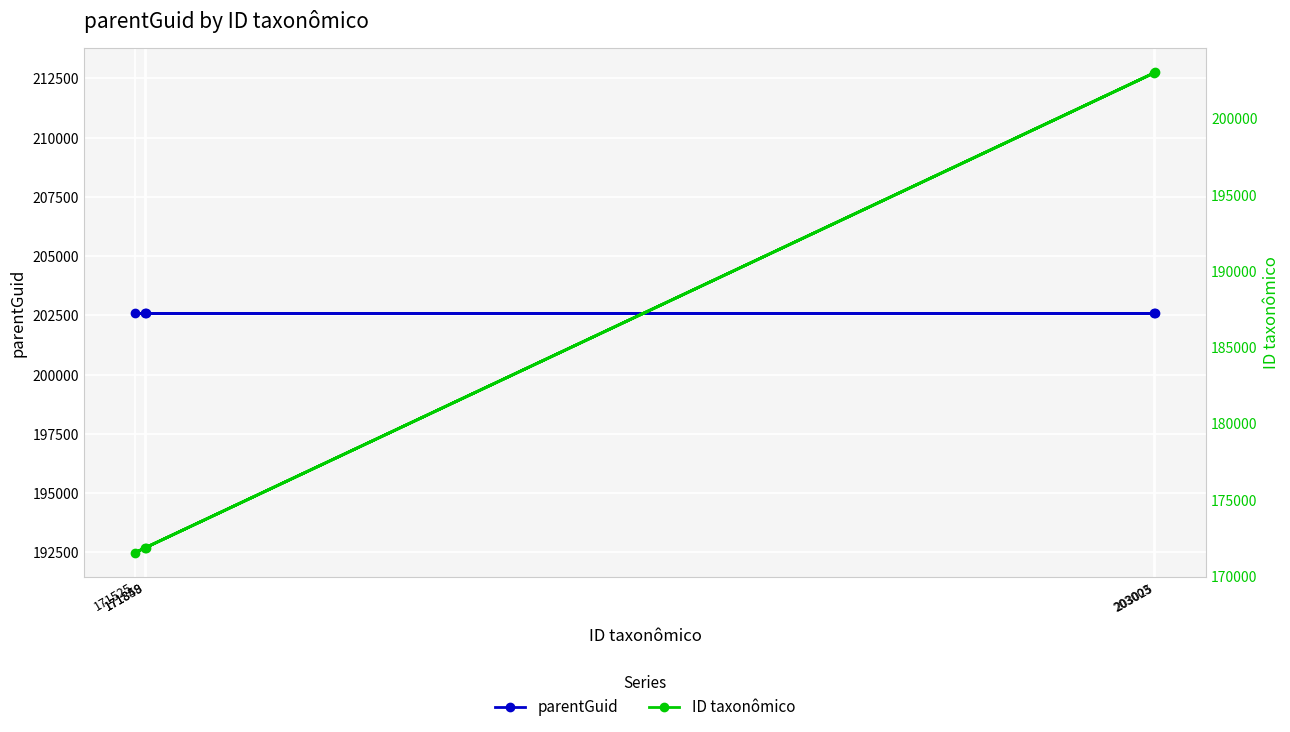

What is the label of the 4th point from the right?

203025